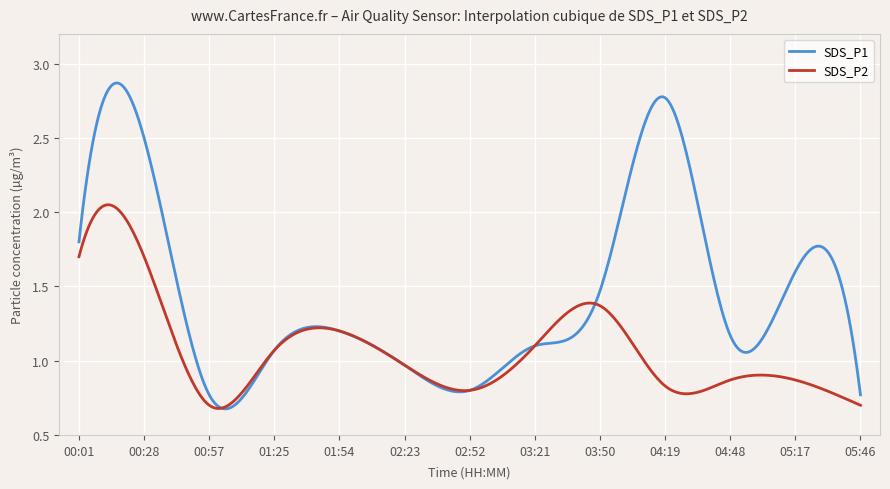

Which series has the widest spread of values?

SDS_P1